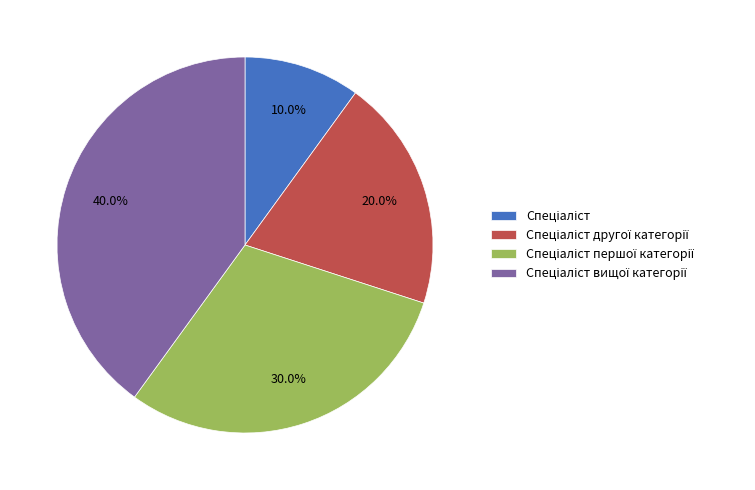

How many slices are in this pie chart?

4